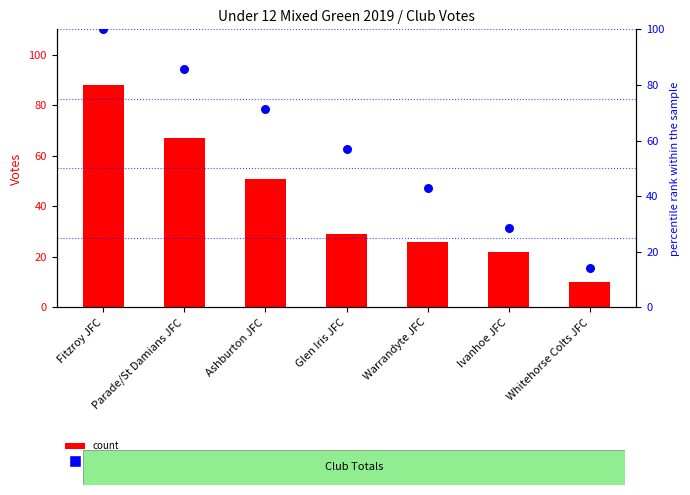

What is the total value across all series at Ivanhoe JFC?

50.6